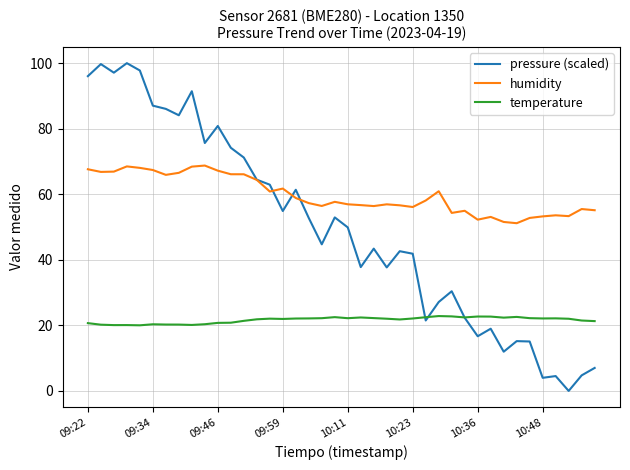

Which series has the largest total across all categories?

humidity